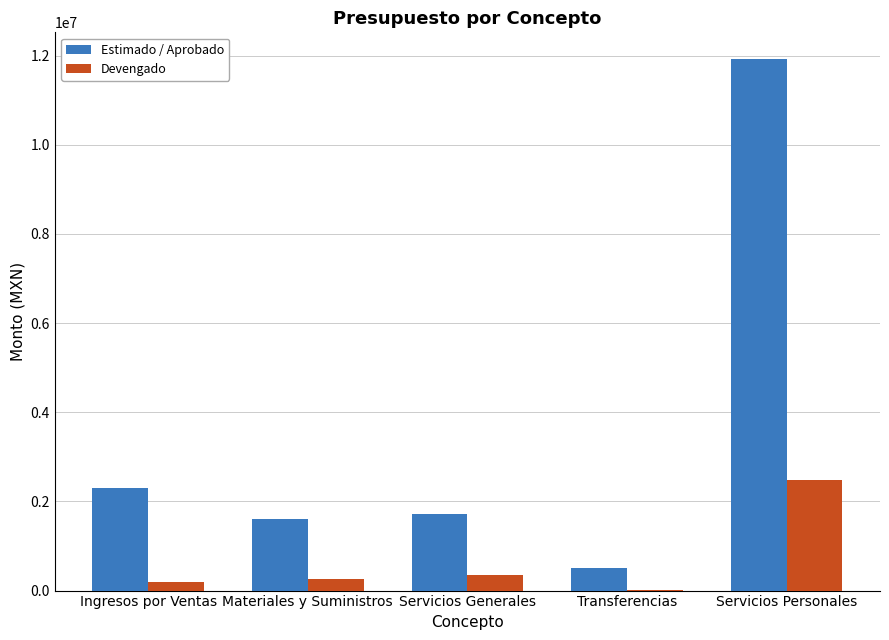

What is the maximum value for Devengado?

2478678.0